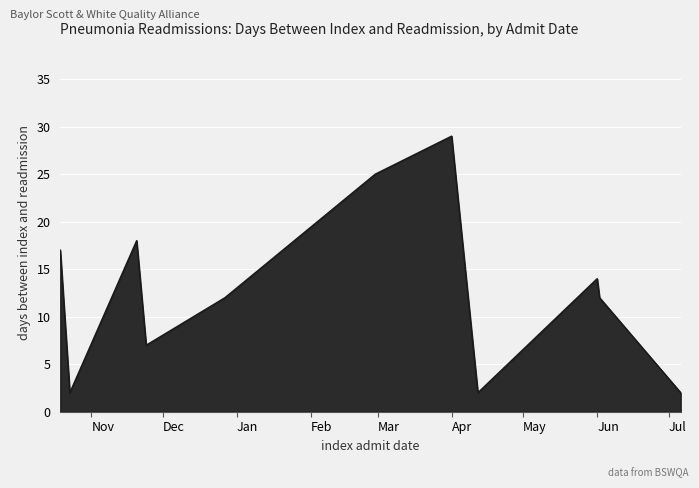

What is the difference between the maximum and minimum values?

27